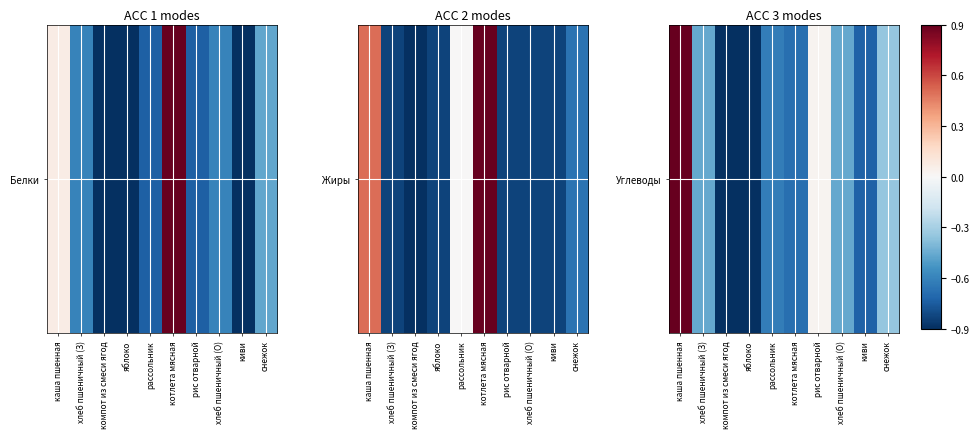

What is the difference between the maximum and minimum values?

2.0